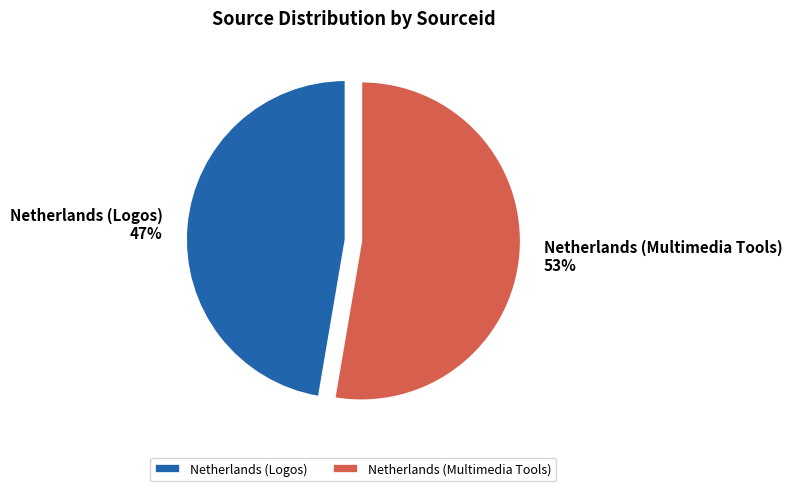

Which slice is the largest?

Netherlands (Multimedia Tools)